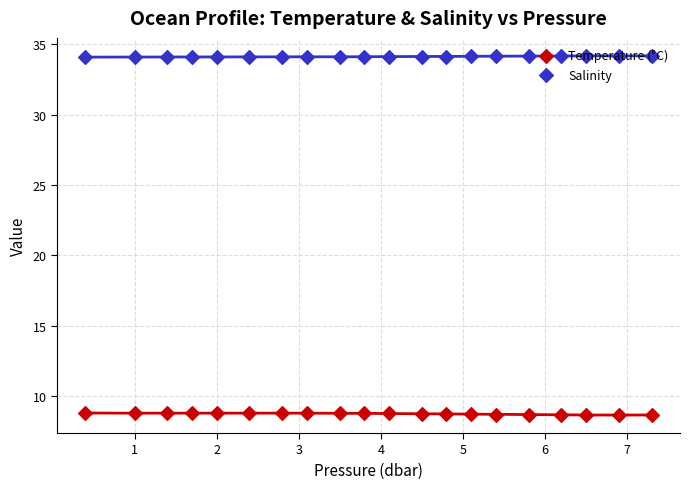

Which series contains the highest Y value?

Salinity